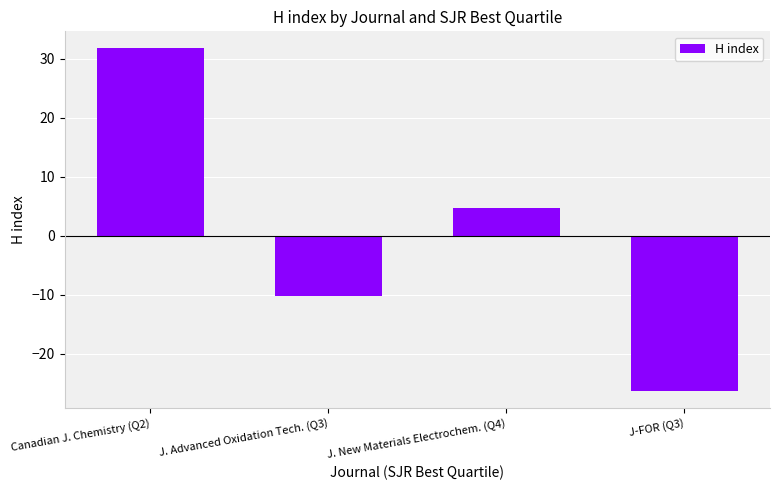

What position from the right is J. New Materials Electrochem. (Q4)?

2